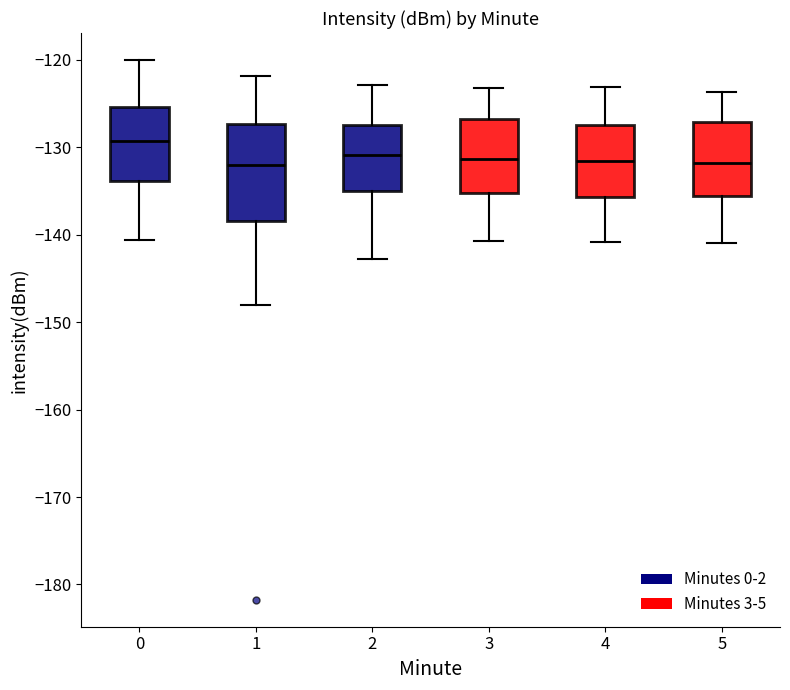

Reading left to right, transcribe this box plot: for each box, give where its median line is, the range the box spans, and where its two whiskers end, as read against the y-axis. The values are not printed on the chart, so give them approximately, as read against the axis.

0: median -129, box -134 to -125, whiskers -141 to -120
1: median -132, box -138 to -127, whiskers -148 to -122
2: median -131, box -135 to -127, whiskers -143 to -123
3: median -131, box -135 to -127, whiskers -141 to -123
4: median -132, box -136 to -127, whiskers -141 to -123
5: median -132, box -136 to -127, whiskers -141 to -124